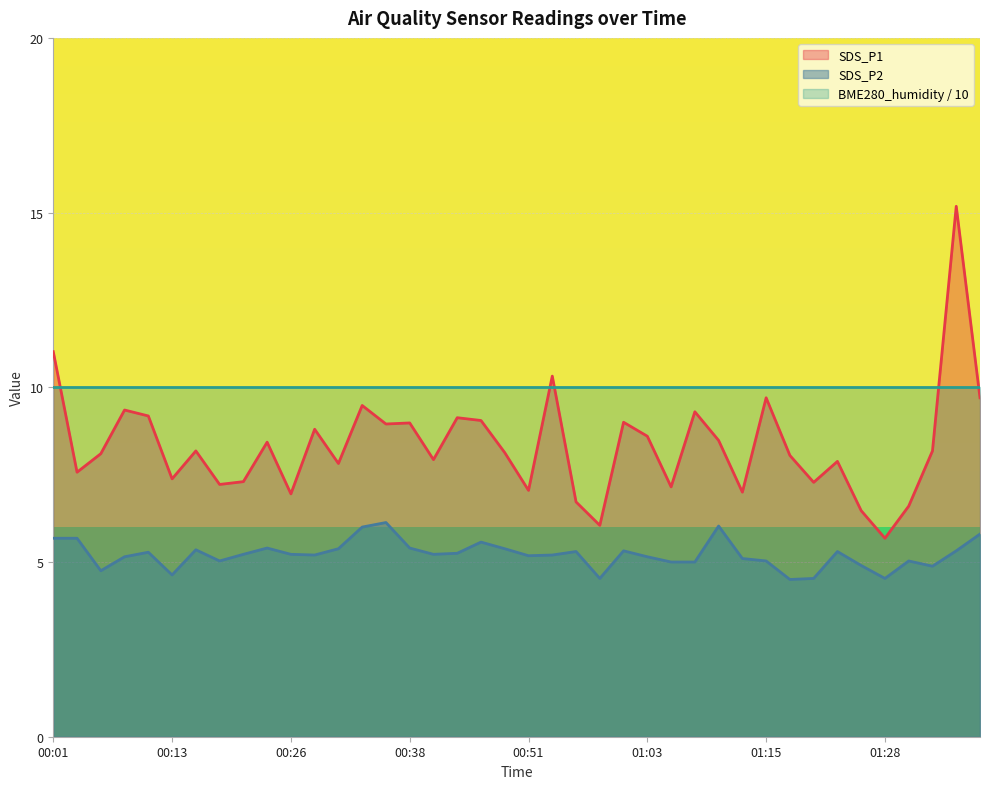

Does the chart display data point markers on the line(s)?

No